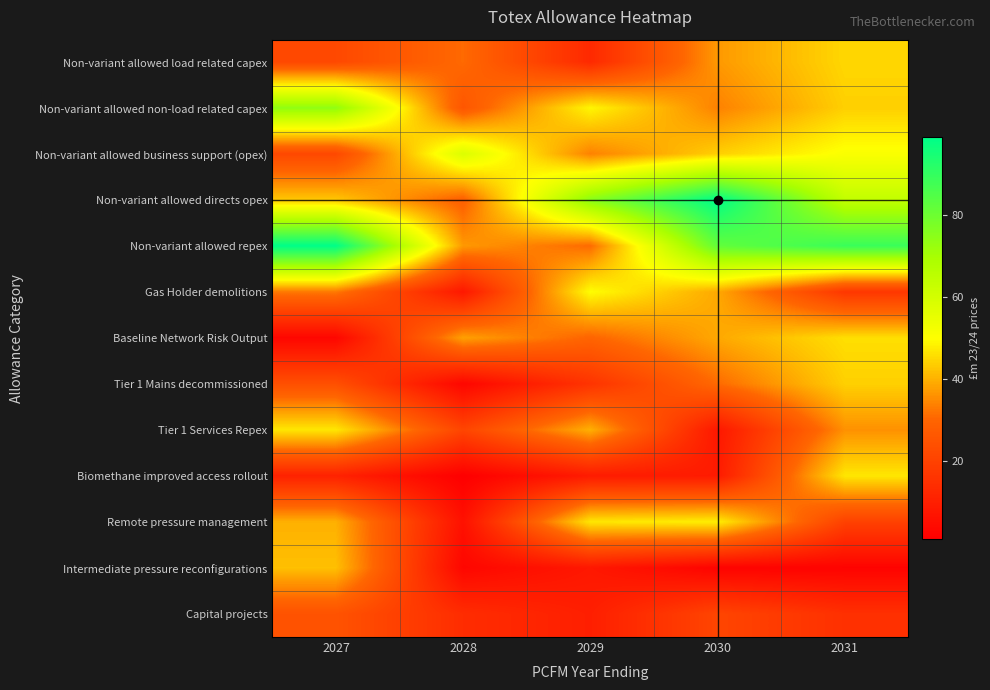

Which category has the highest value across all series?

2030